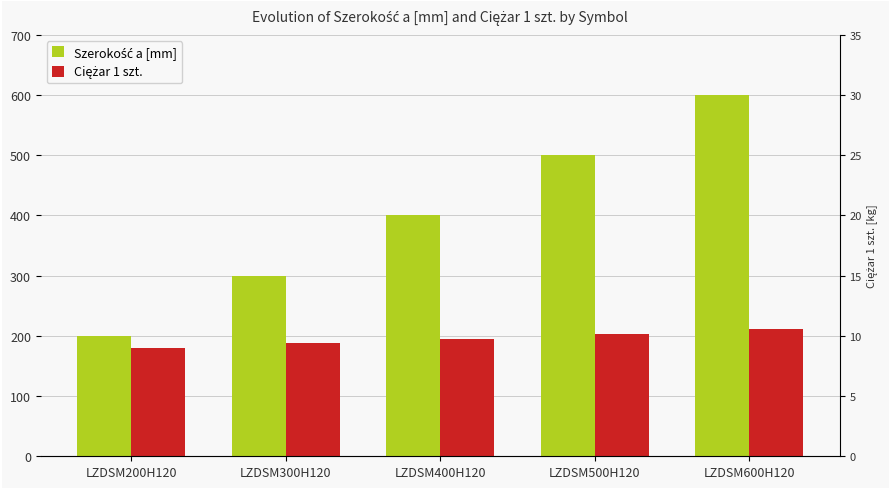

At which label does Szerokość a [mm] reach its peak?

LZDSM600H120